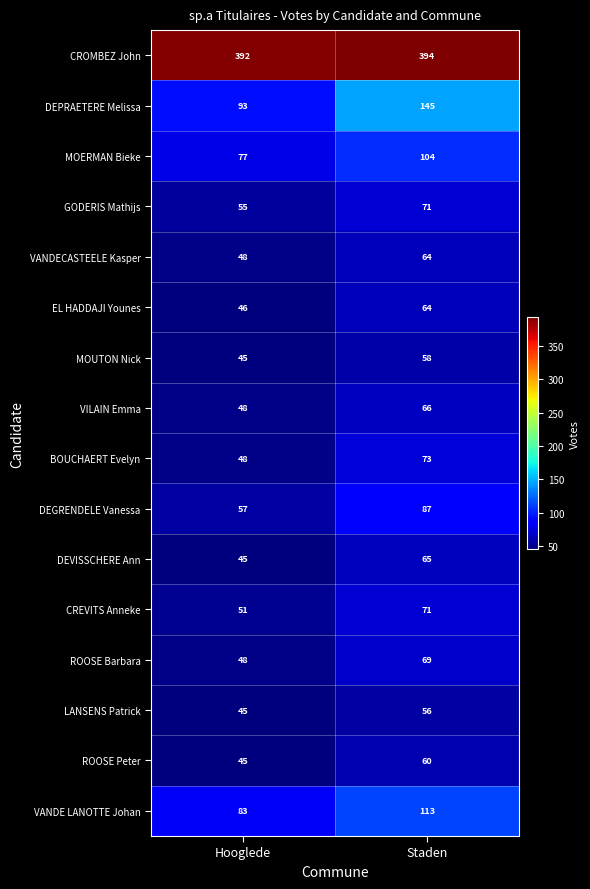

The MOUTON Nick series shows 58 at Staden. True or false?

True